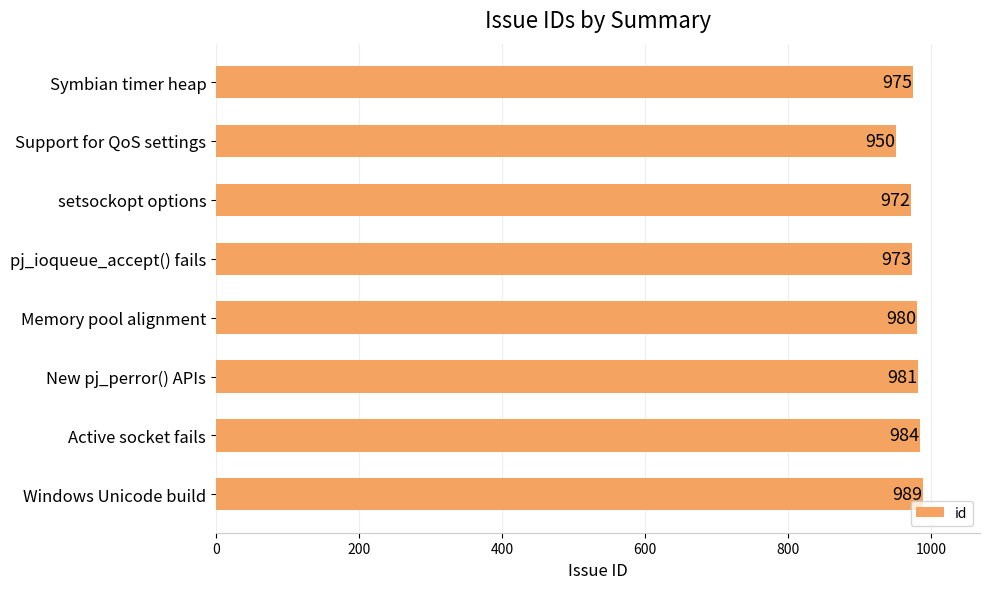

What is the sum of all values?

7804